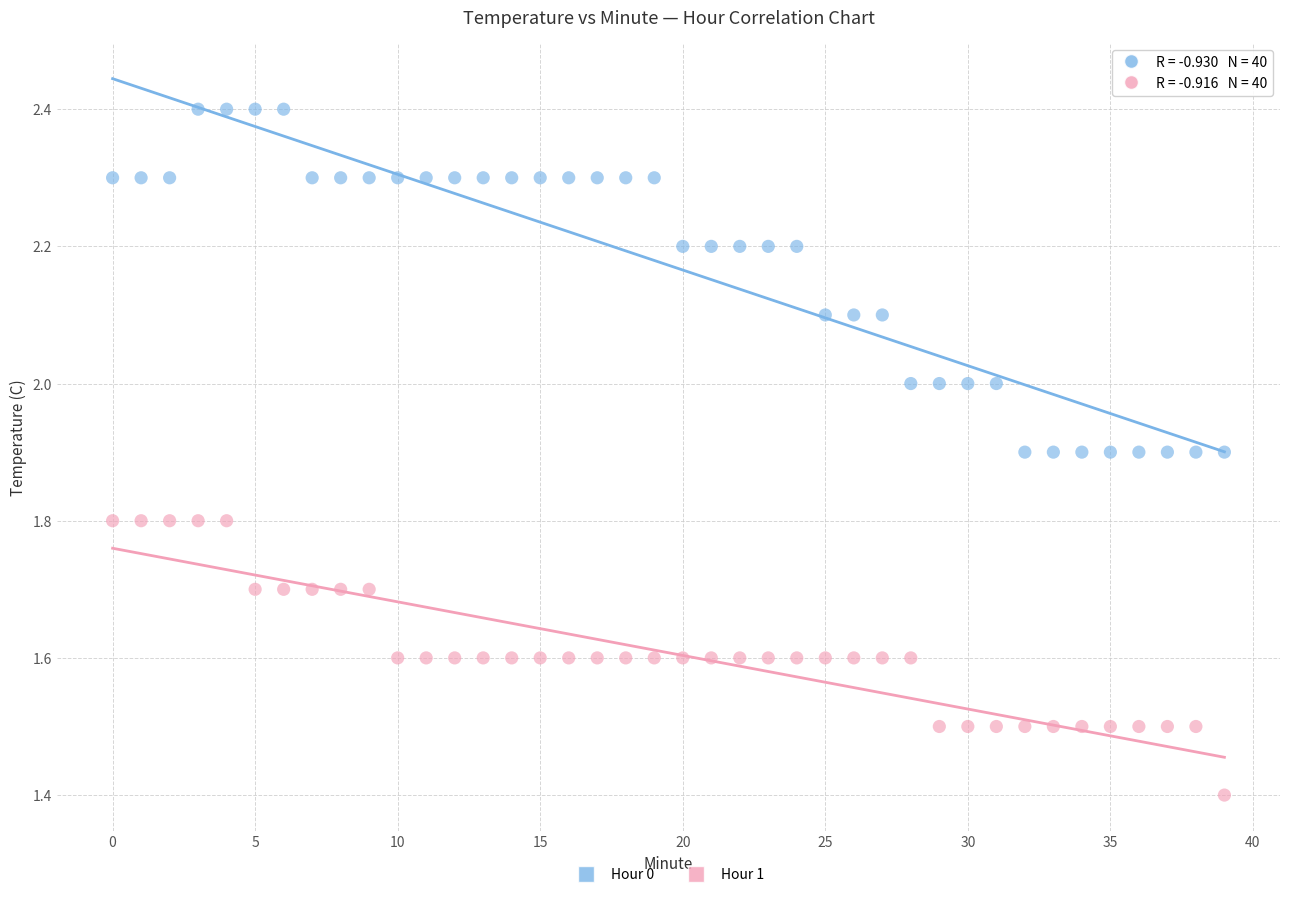

Which series contains the lowest Y value?

Hour 1